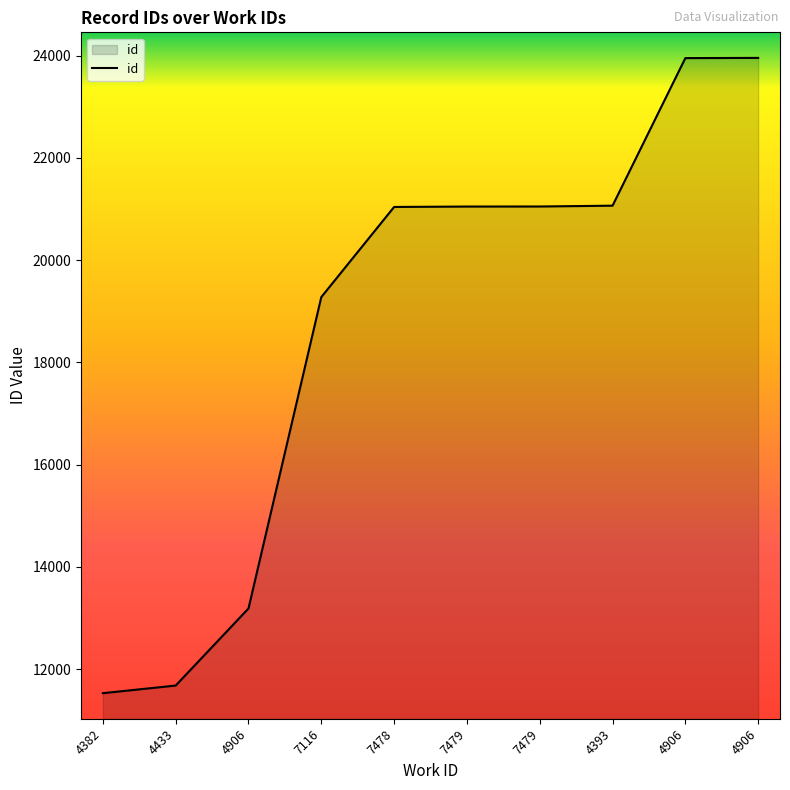

What is the label of the 6th point from the right?

7478